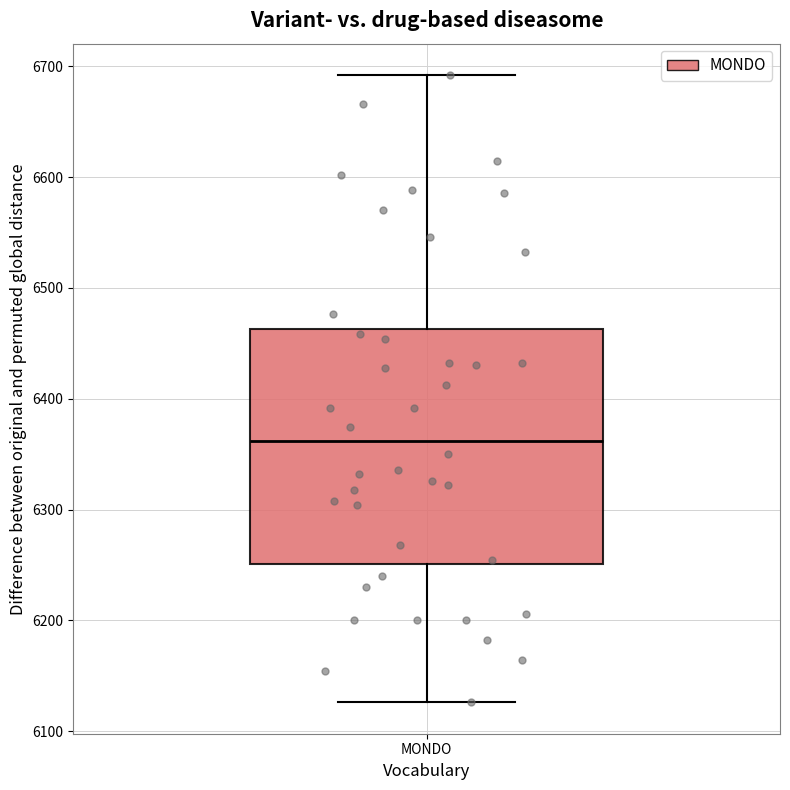

Read this box plot against the y-axis: the position of the median line, the range covered by the box, and the ends of both whiskers. The values are not printed on the chart, so give them approximately, as read against the axis.

median 6360, box 6250 to 6460, whiskers 6130 to 6690